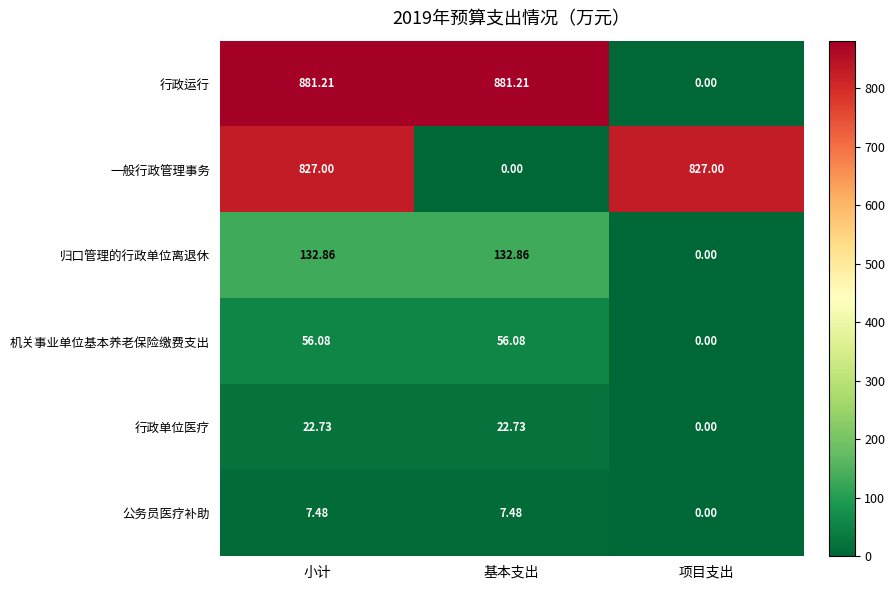

Rank the series by their maximum value, from lowest to highest.

公务员医疗补助, 行政单位医疗, 机关事业单位基本养老保险缴费支出, 归口管理的行政单位离退休, 一般行政管理事务, 行政运行